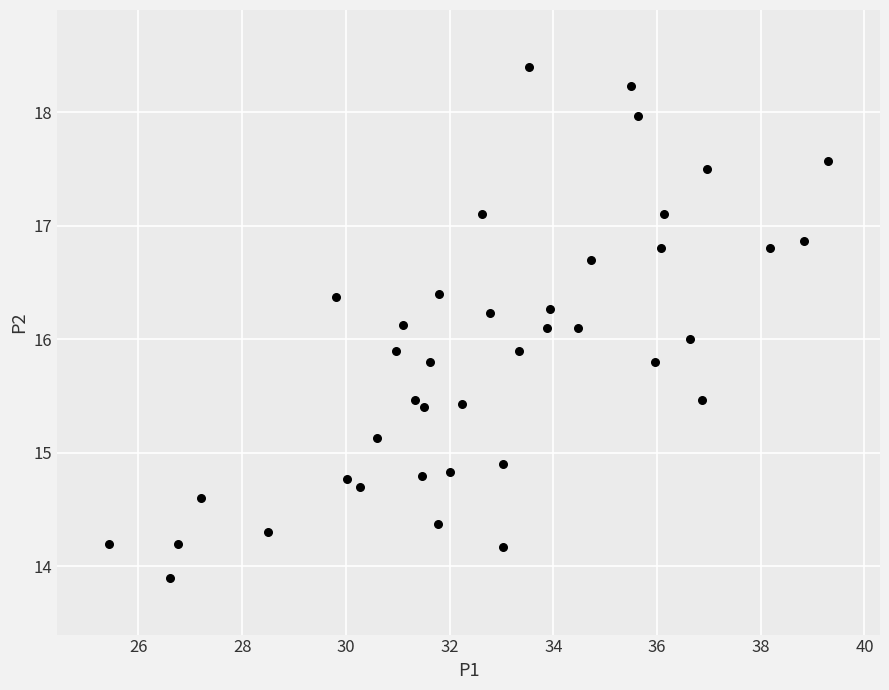

What is the range of X values (max minus min)?

13.9